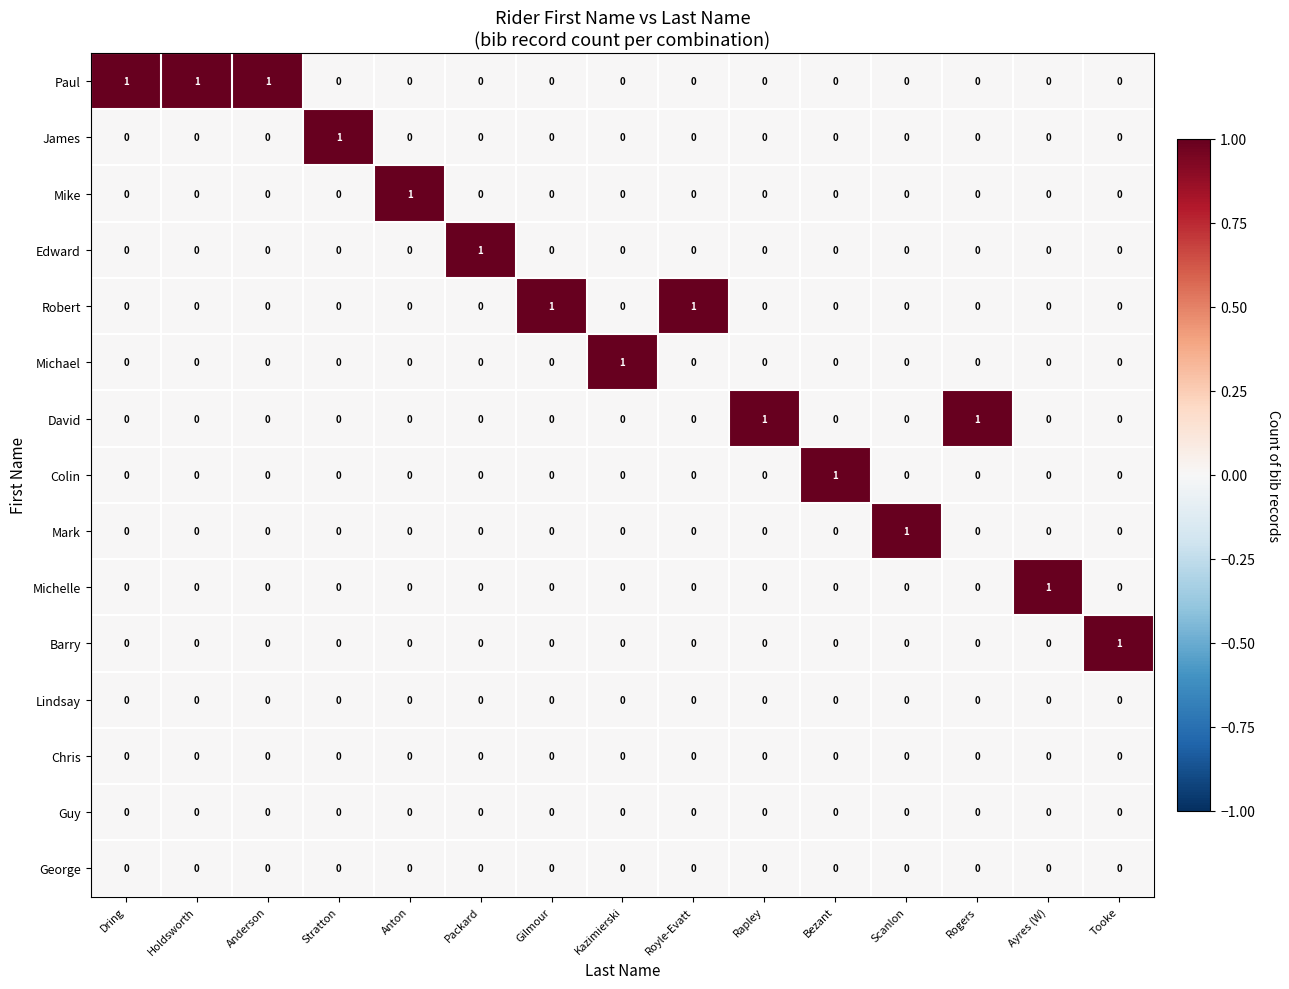

Count the number of data series in this chart.

15